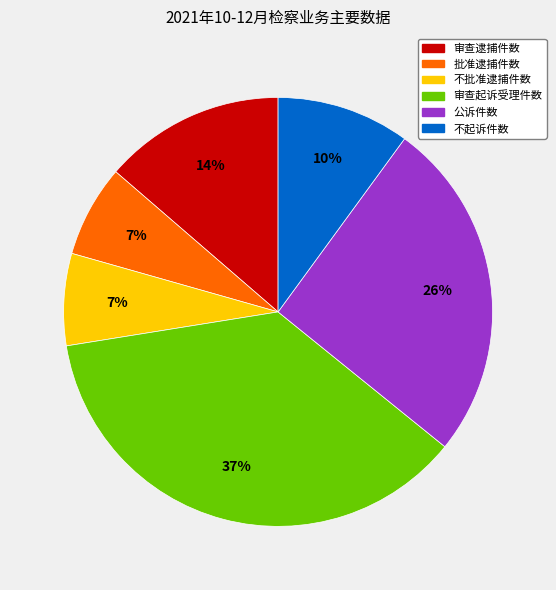

What percentage is the 不批准逮捕件数 slice, to the nearest percent?

7%